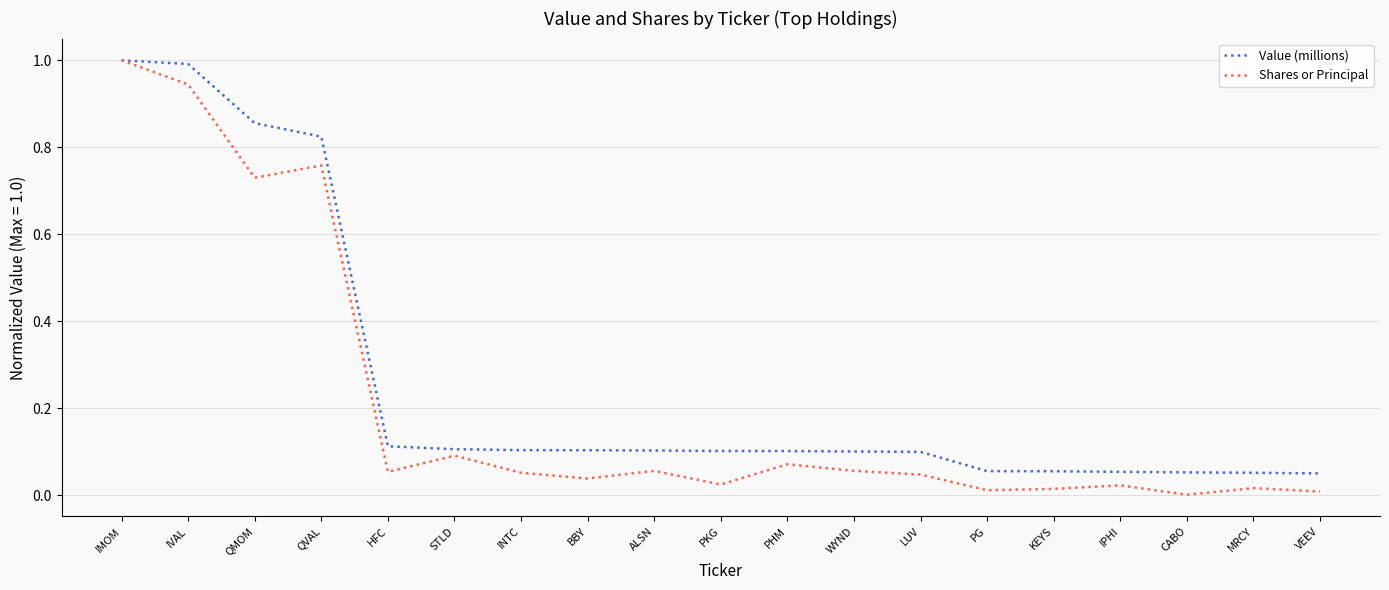

What position from the left is QMOM?

3